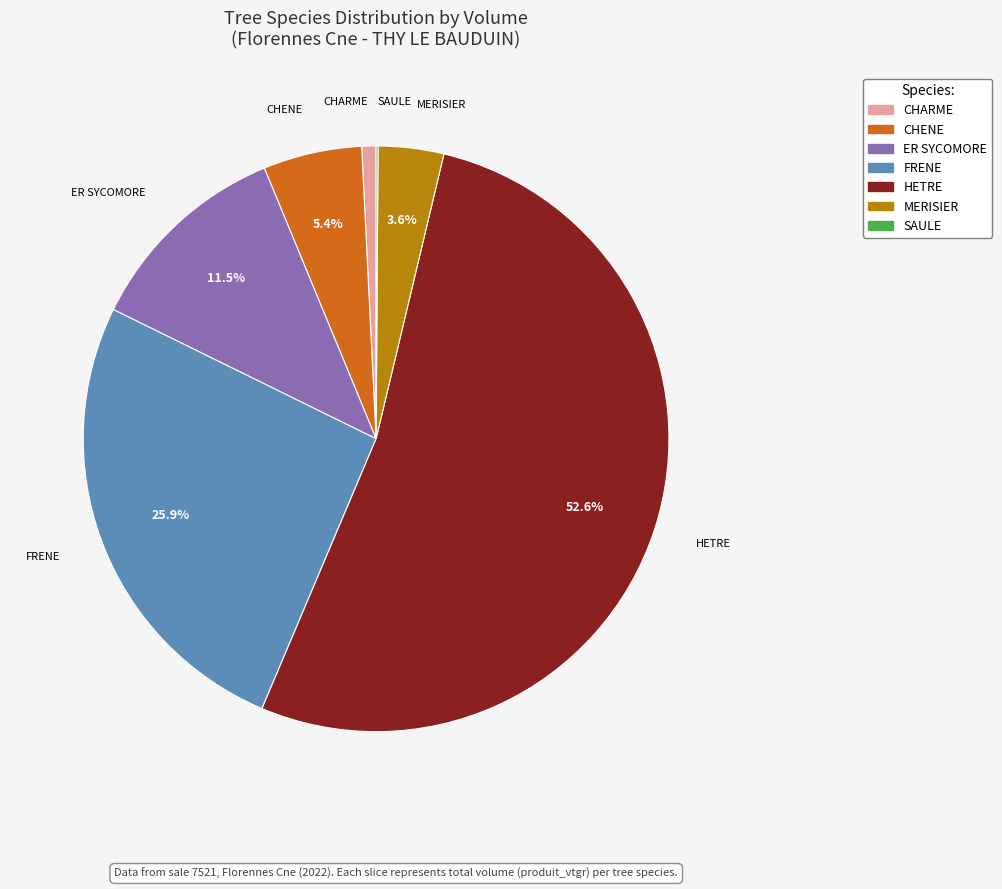

What portion of the pie excludes CHENE?

94.6%